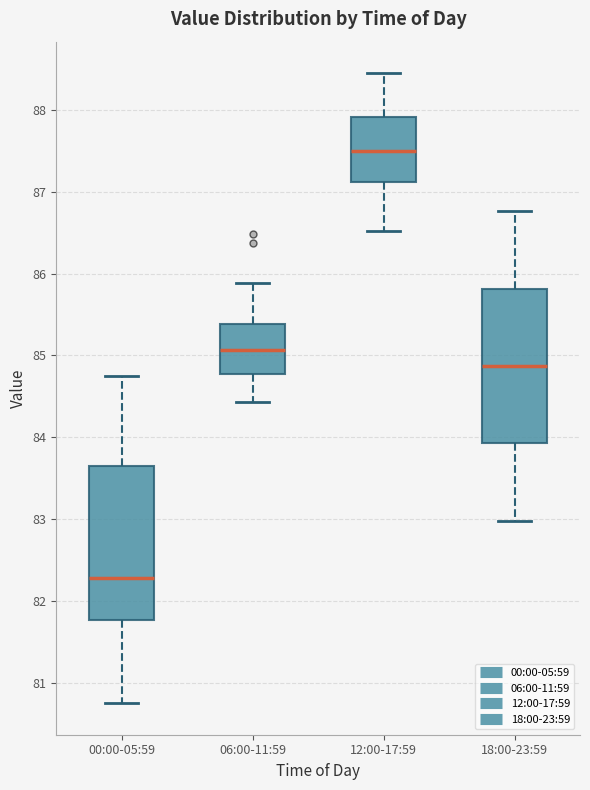

Reading left to right, read every box against the y-axis: the position of its median line, the range the box covers, and the ends of its whiskers. The values are not printed on the chart, so give them approximately, as read against the axis.

00:00-05:59: median 82.3, box 81.8 to 83.7, whiskers 80.8 to 84.8
06:00-11:59: median 85.1, box 84.8 to 85.4, whiskers 84.4 to 85.9
12:00-17:59: median 87.5, box 87.1 to 87.9, whiskers 86.5 to 88.5
18:00-23:59: median 84.9, box 83.9 to 85.8, whiskers 83.0 to 86.8